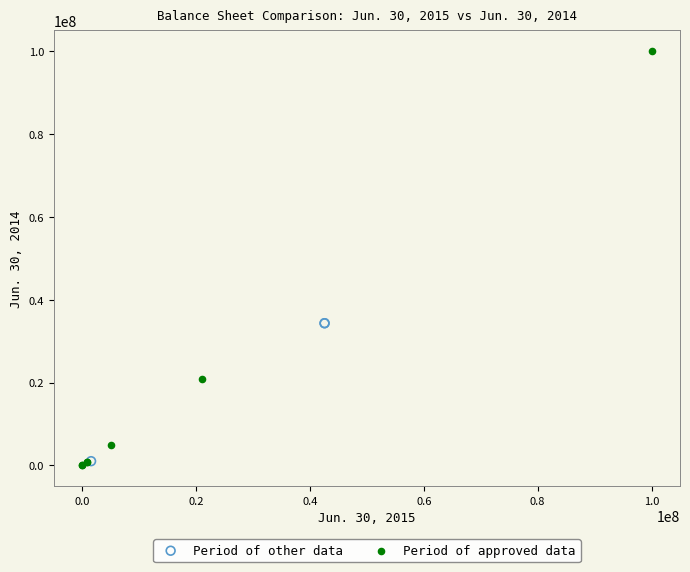

Which series has the widest spread of Y values?

Period of approved data